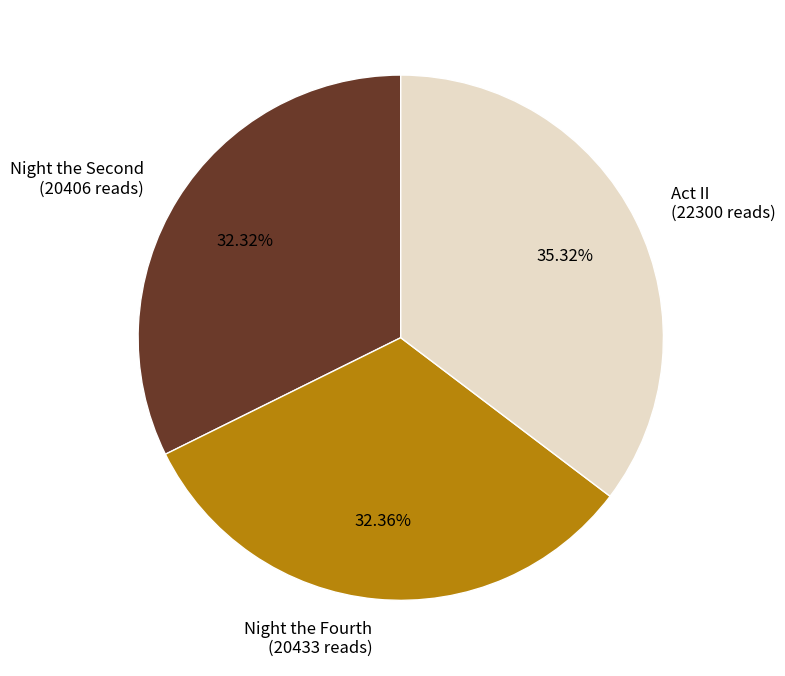

How many segments does this pie chart have?

3